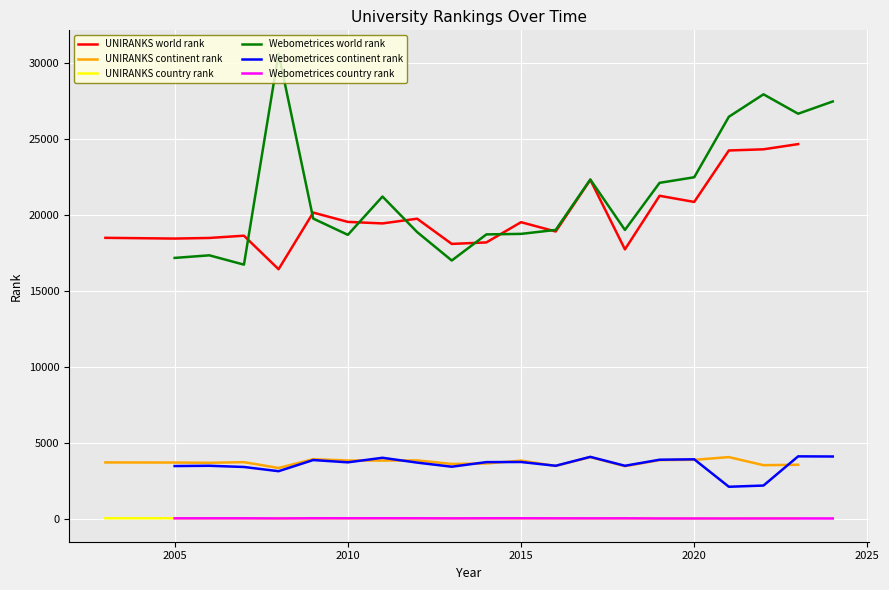

How many interior local peaks does the UNIRANKS country rank series have?

2